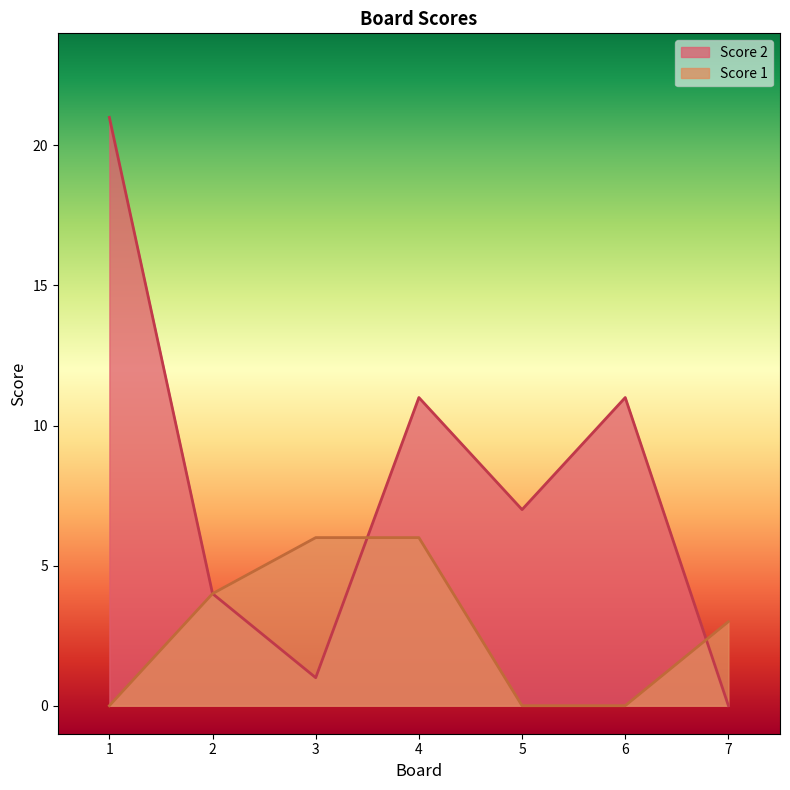

How many lines are shown in the chart?

2